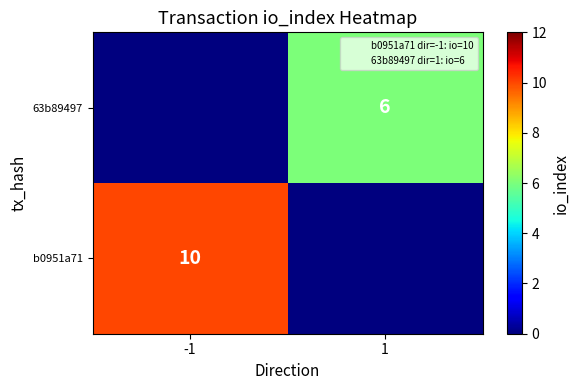

True or false: 63b89497 has a value of 9 at 1.

False